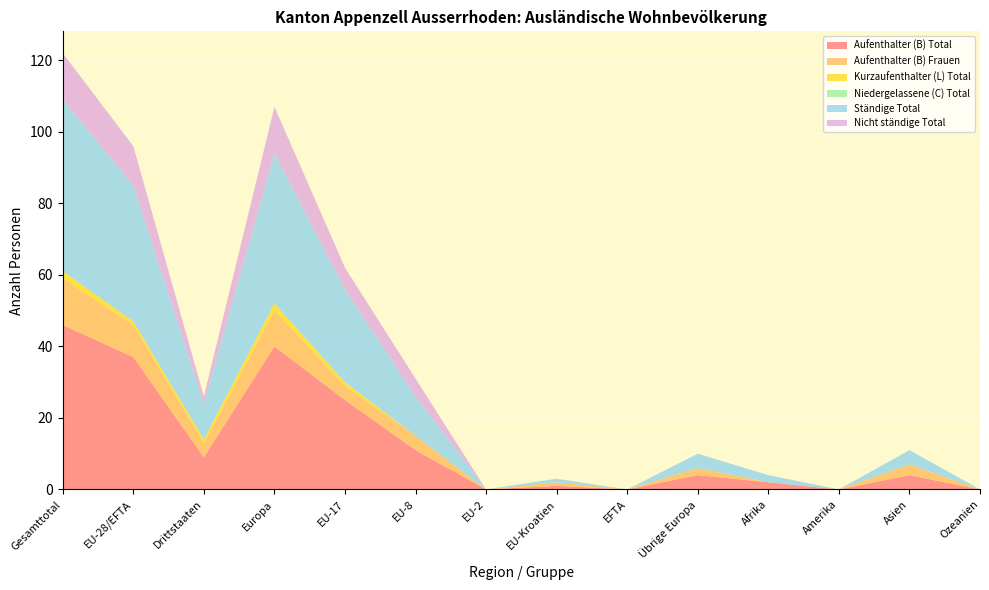

Reading right to left, transcribe all the data shown in this chart.

Aufenthalter (B) Total: 0	4	0	2	4	0	1	0	11	25	40	9	37	46
Aufenthalter (B) Frauen: 0	3	0	0	2	0	1	0	4	4	10	4	9	13
Kurzaufenthalter (L) Total: 0	0	0	0	0	0	0	0	0	1	2	1	1	2
Niedergelassene (C) Total: 0	0	0	0	0	0	0	0	0	0	0	0	0	0
Ständige Total: 0	4	0	2	4	0	1	0	11	26	42	10	38	48
Nicht ständige Total: 0	0	0	0	0	0	0	0	5	6	13	2	11	13